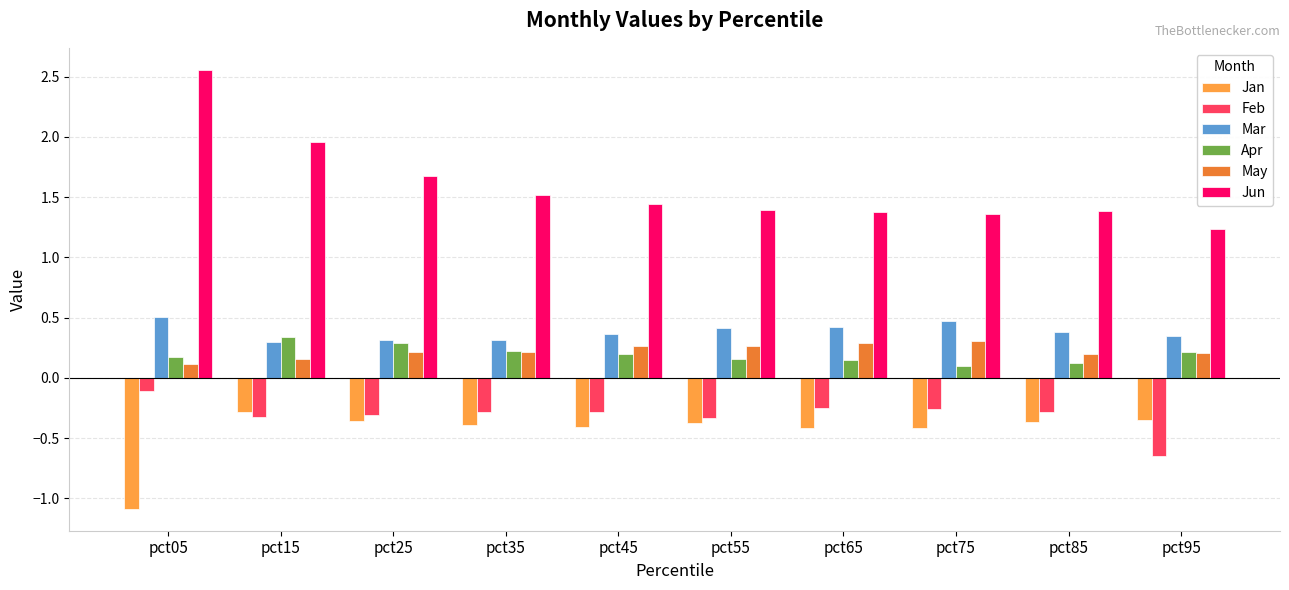

What is the smallest value displayed?

-1.1